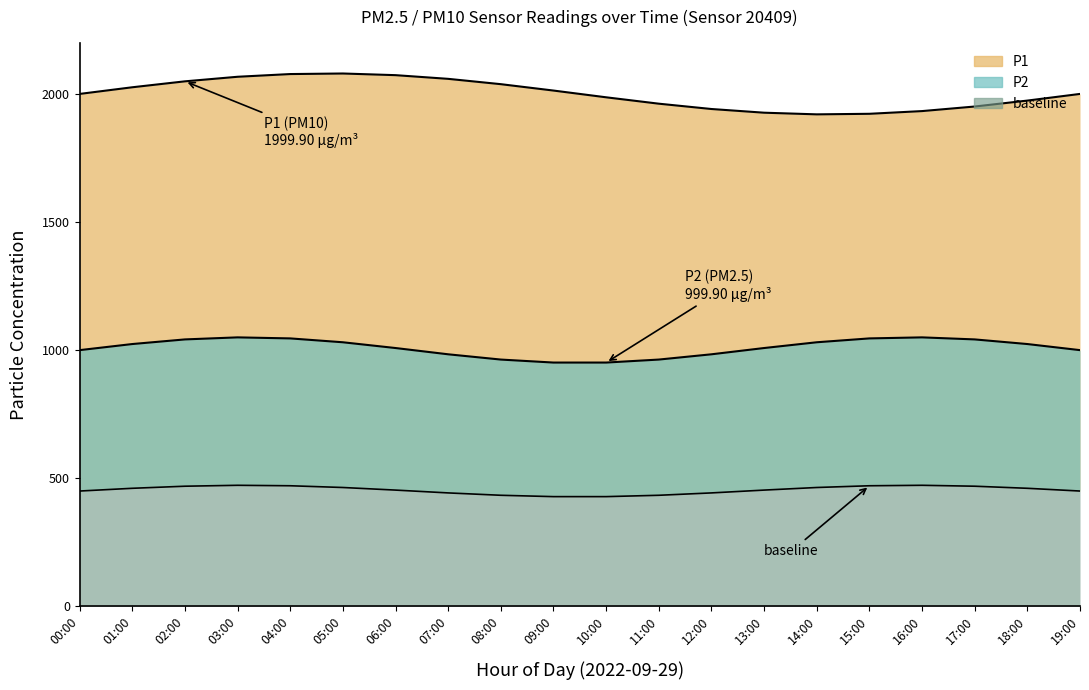

At which label is P1 closest to 1999?

00:00